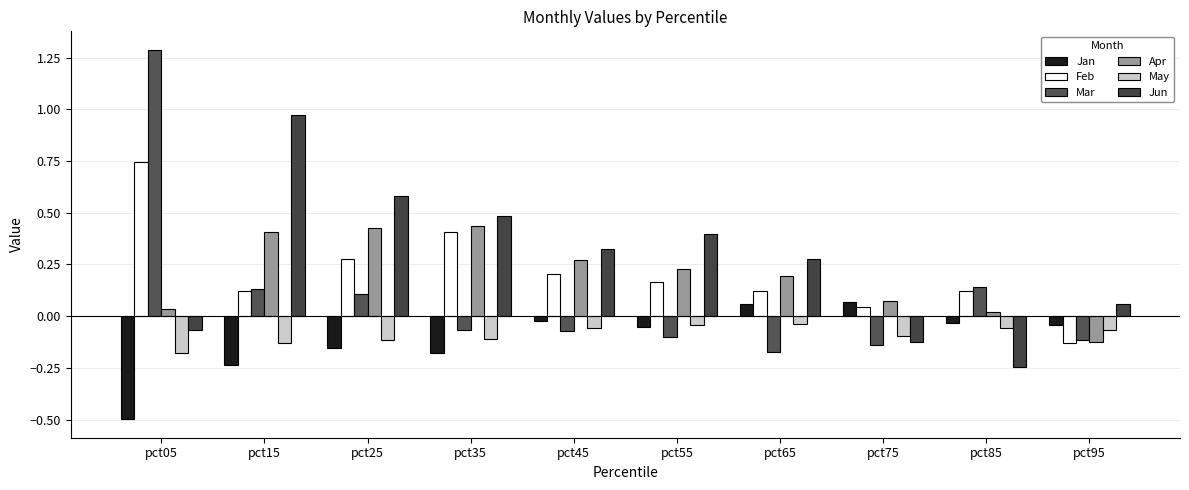

How many data points in Apr are less than 0?

1